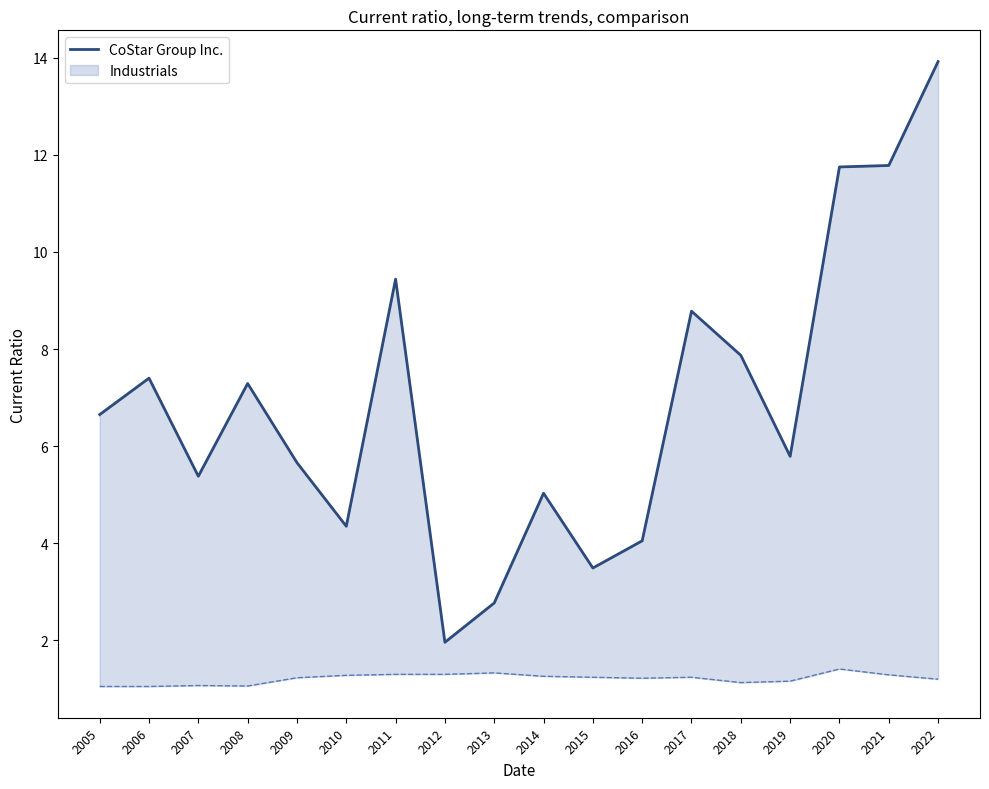

What is the difference between the values at 2008 and 2020?

4.5